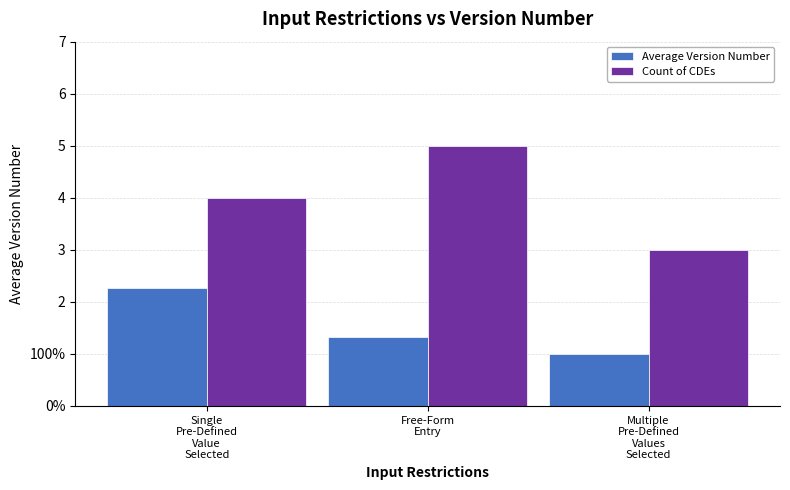

What is the sum of the Average Version Number values at Single
Pre-Defined
Value
Selected and Multiple
Pre-Defined
Values
Selected?

3.3